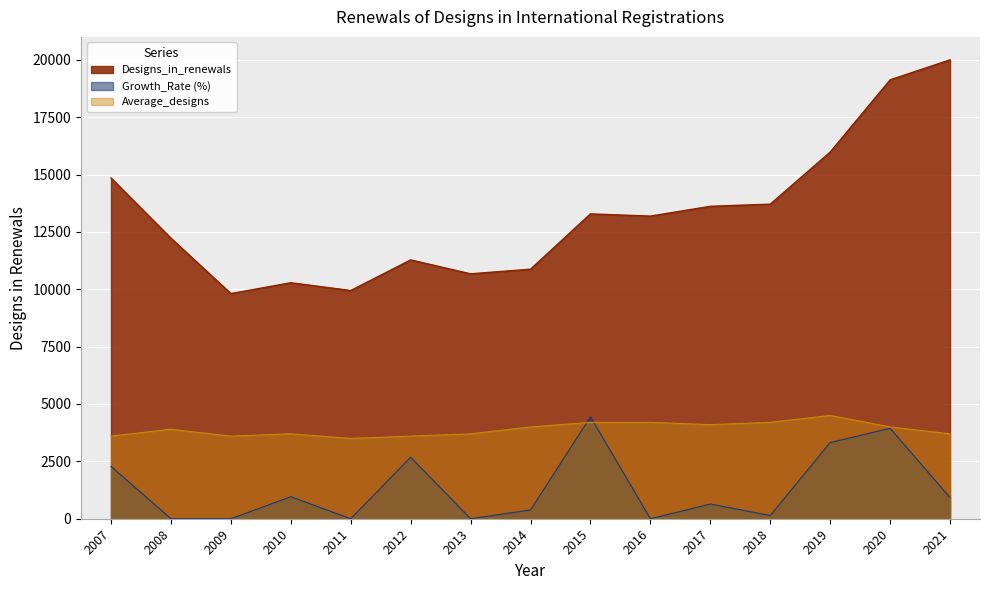

How many data points does each series have?

15